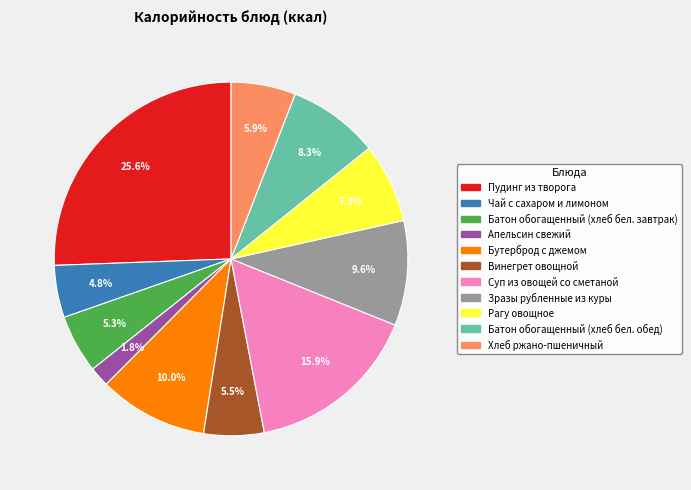

Is there a majority slice in this chart?

No